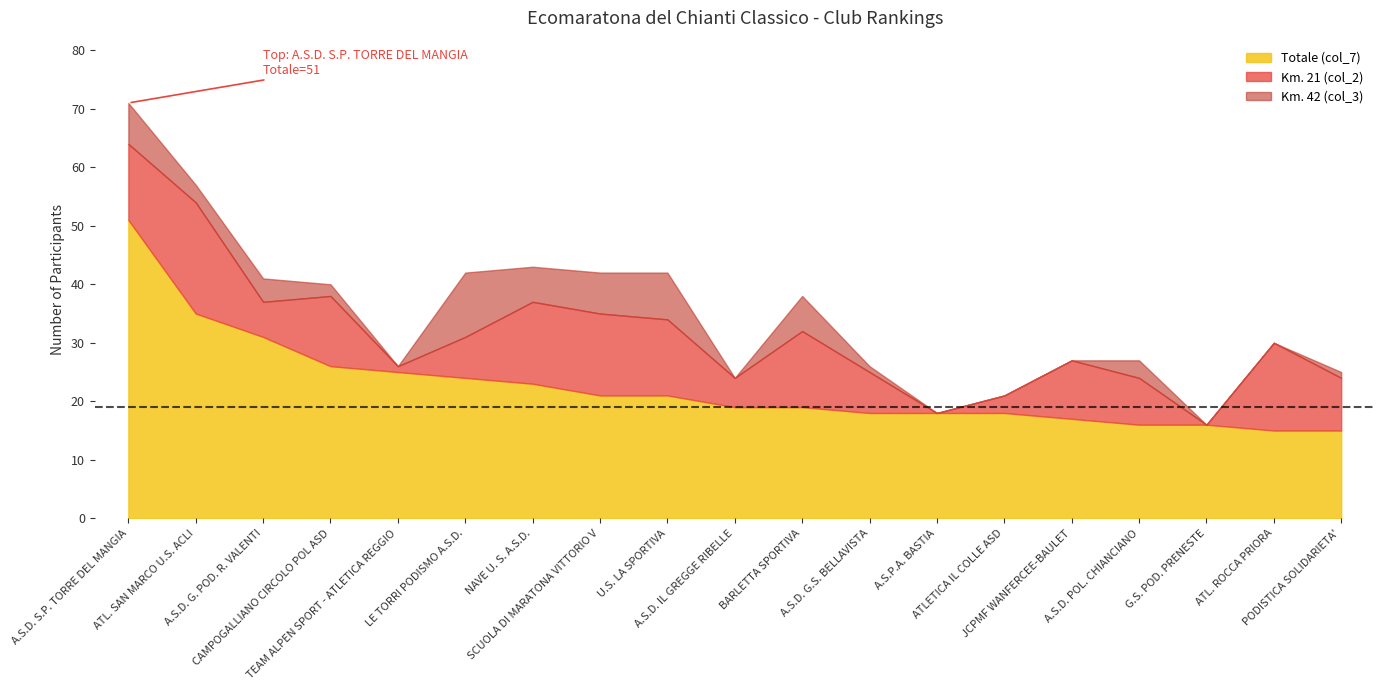

Which has a higher value, A.S.D. POL. CHIANCIANO or G.S. POD. PRENESTE?

A.S.D. POL. CHIANCIANO